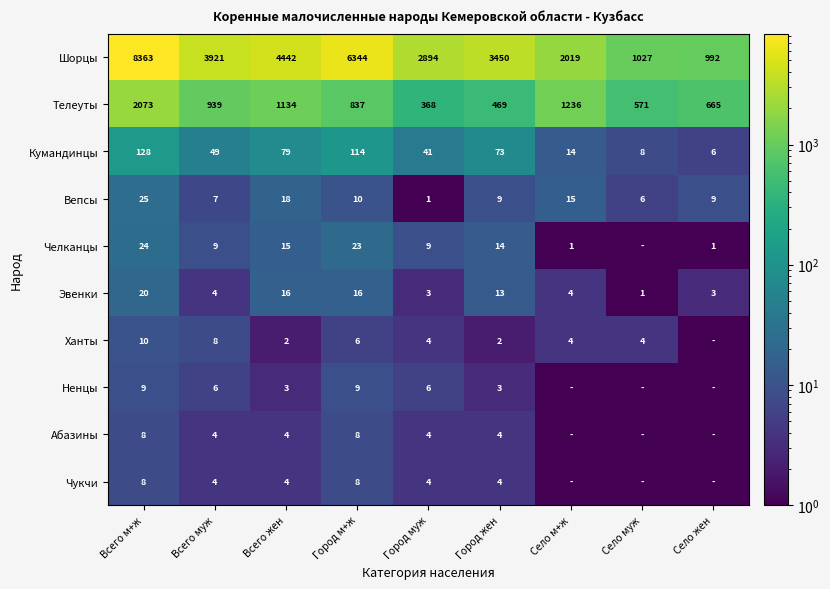

Which category has the highest value across all series?

Всего м+ж